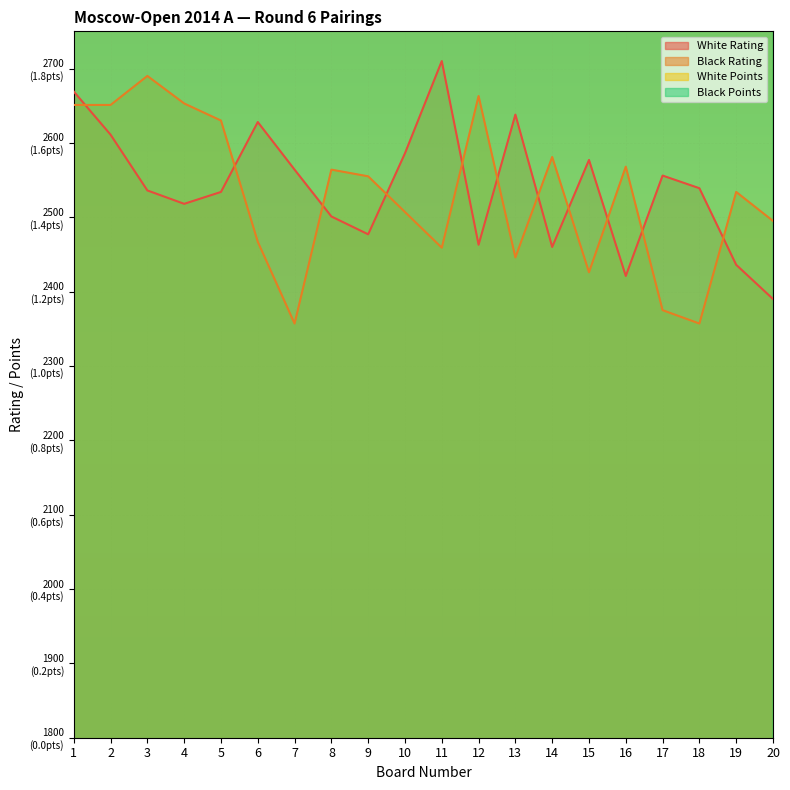

Does the chart display data point markers on the line(s)?

No